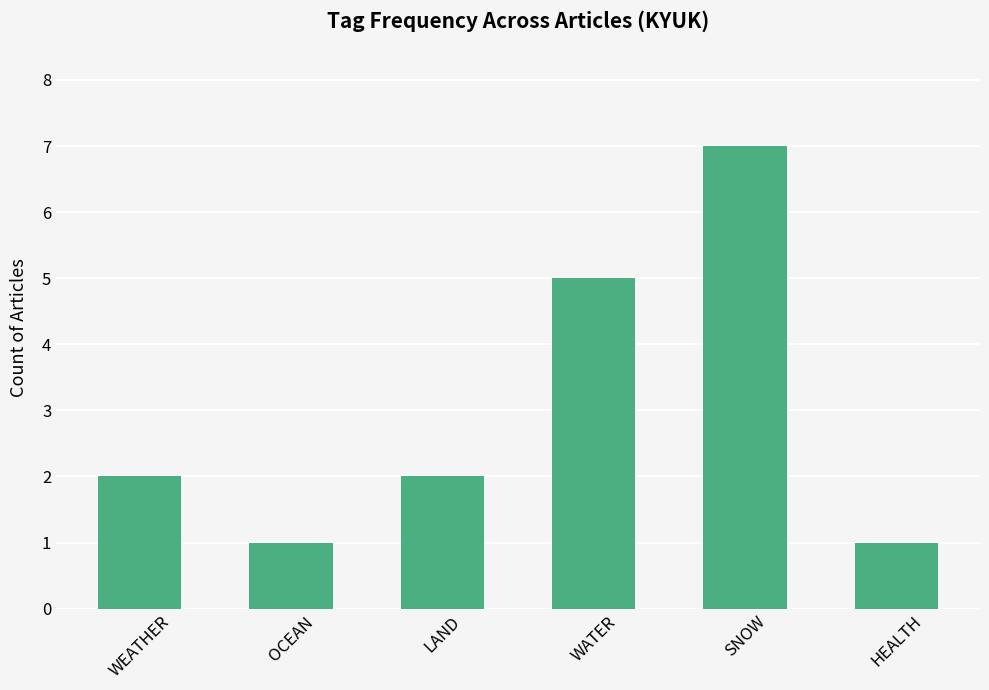

What is the difference between the second highest and second lowest values?

4